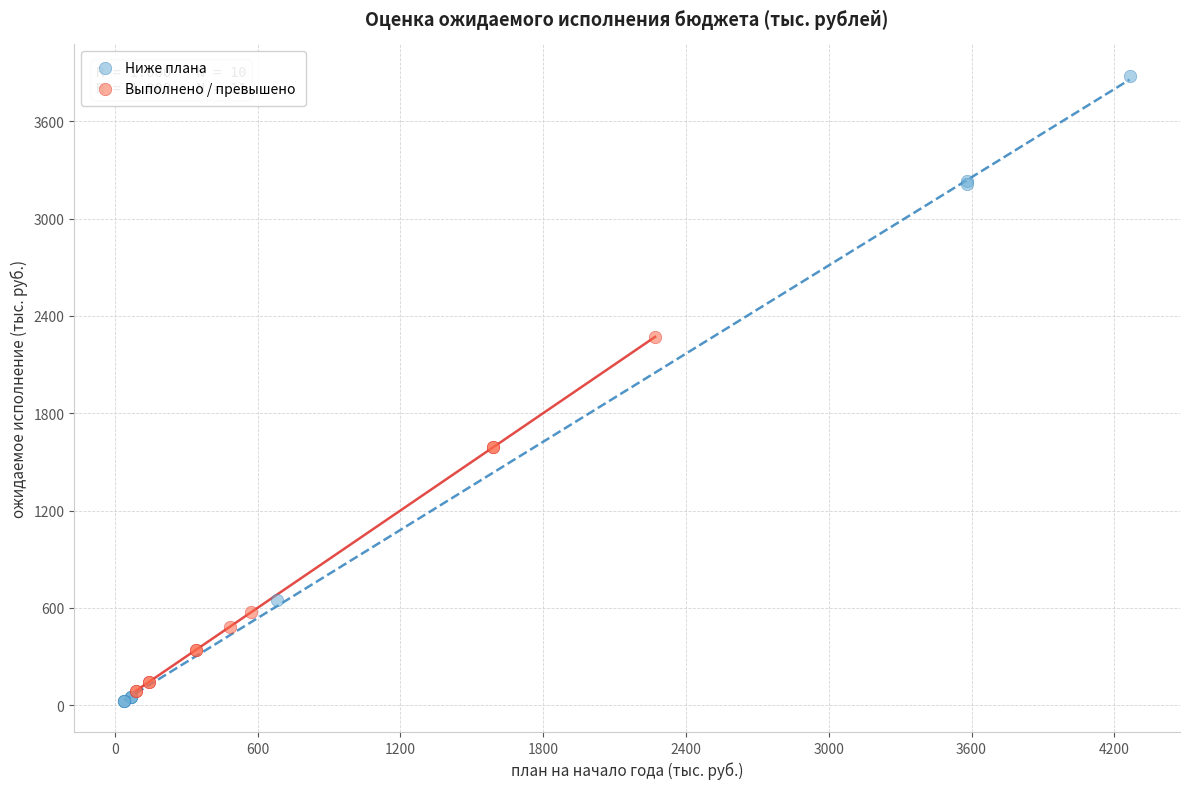

Which series reaches the maximum Y coordinate?

Ниже плана